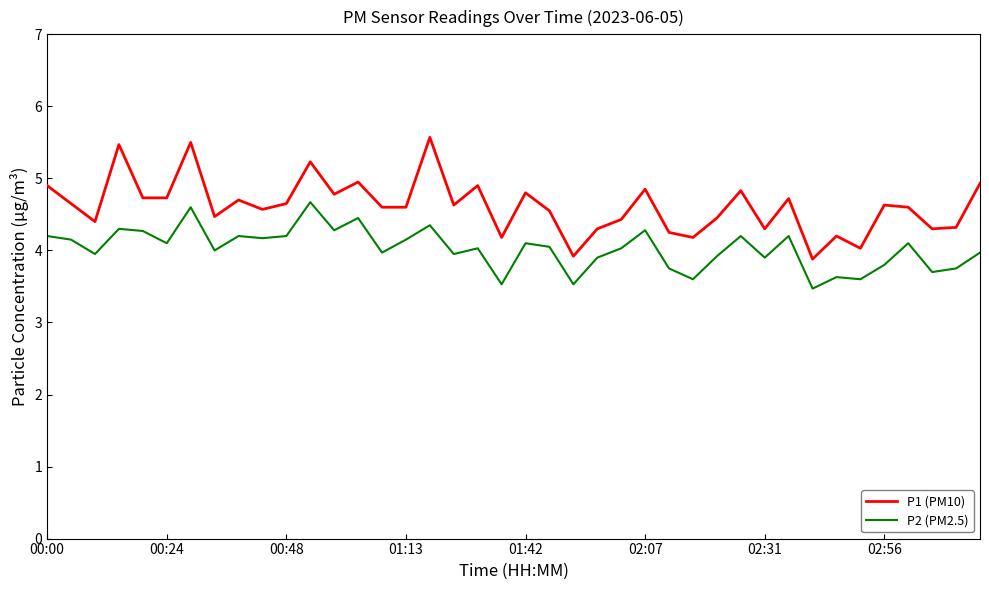

List the series in order of their peak value, highest first.

P1 (PM10), P2 (PM2.5)